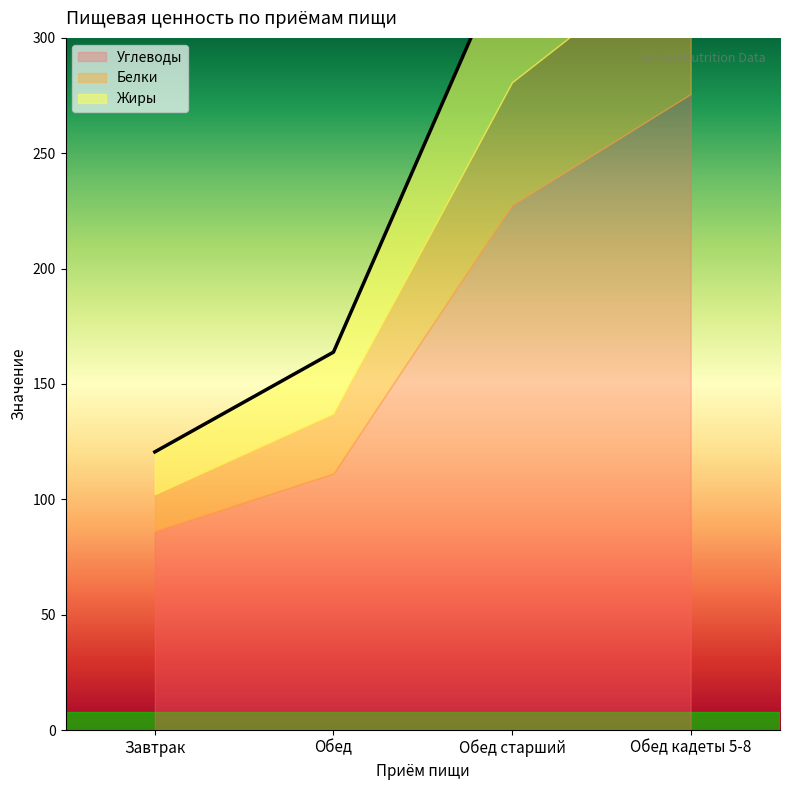

What is the sum of the Жиры values at Обед старший and Обед кадеты 5-8?

126.6